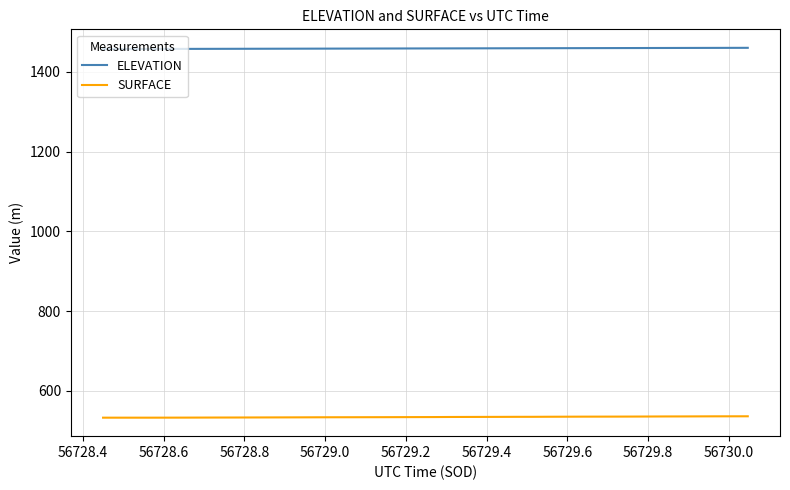

What is the highest value of the SURFACE series?

536.1